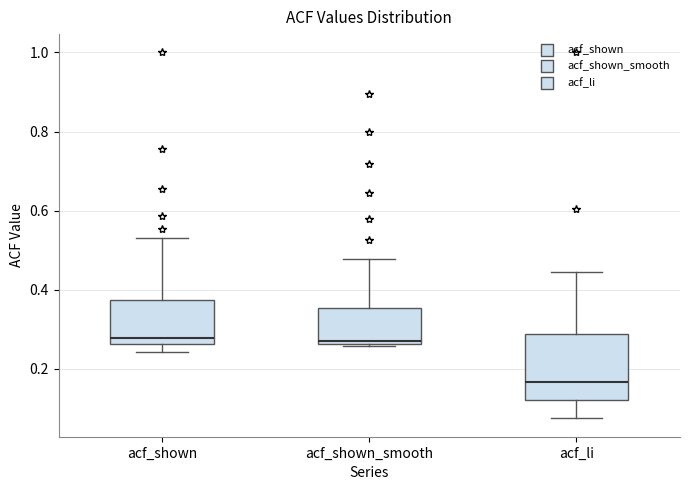

Reading left to right, read every box against the y-axis: the position of its median line, the range the box covers, and the ends of its whiskers. The values are not printed on the chart, so give them approximately, as read against the axis.

acf_shown: median 0.28, box 0.26 to 0.38, whiskers 0.24 to 0.54
acf_shown_smooth: median 0.28, box 0.26 to 0.36, whiskers 0.26 to 0.48
acf_li: median 0.16, box 0.12 to 0.28, whiskers 0.08 to 0.44